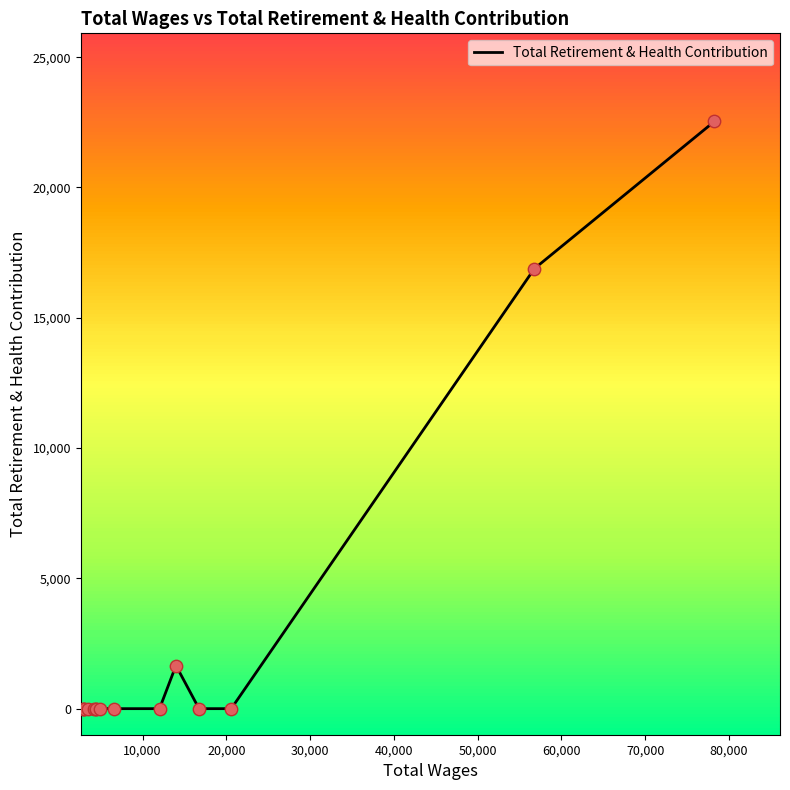

Which has a higher value, 30,000 or 20,000?

30,000